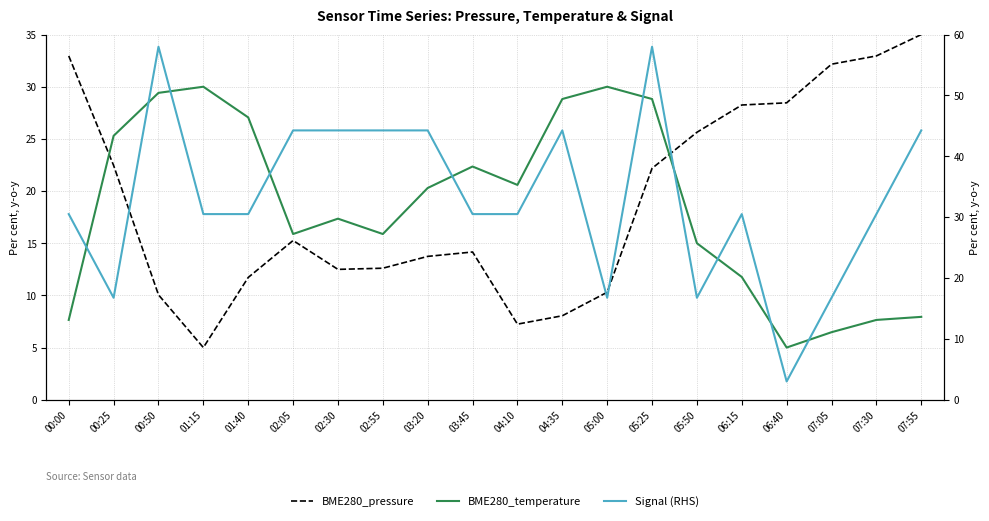

Which series changed the most between 05:50 and 07:30?

Signal (RHS)